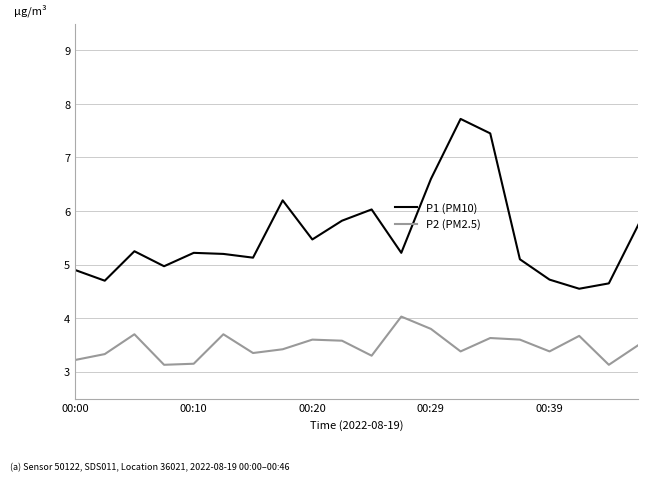

What is the greatest value displayed?

7.7